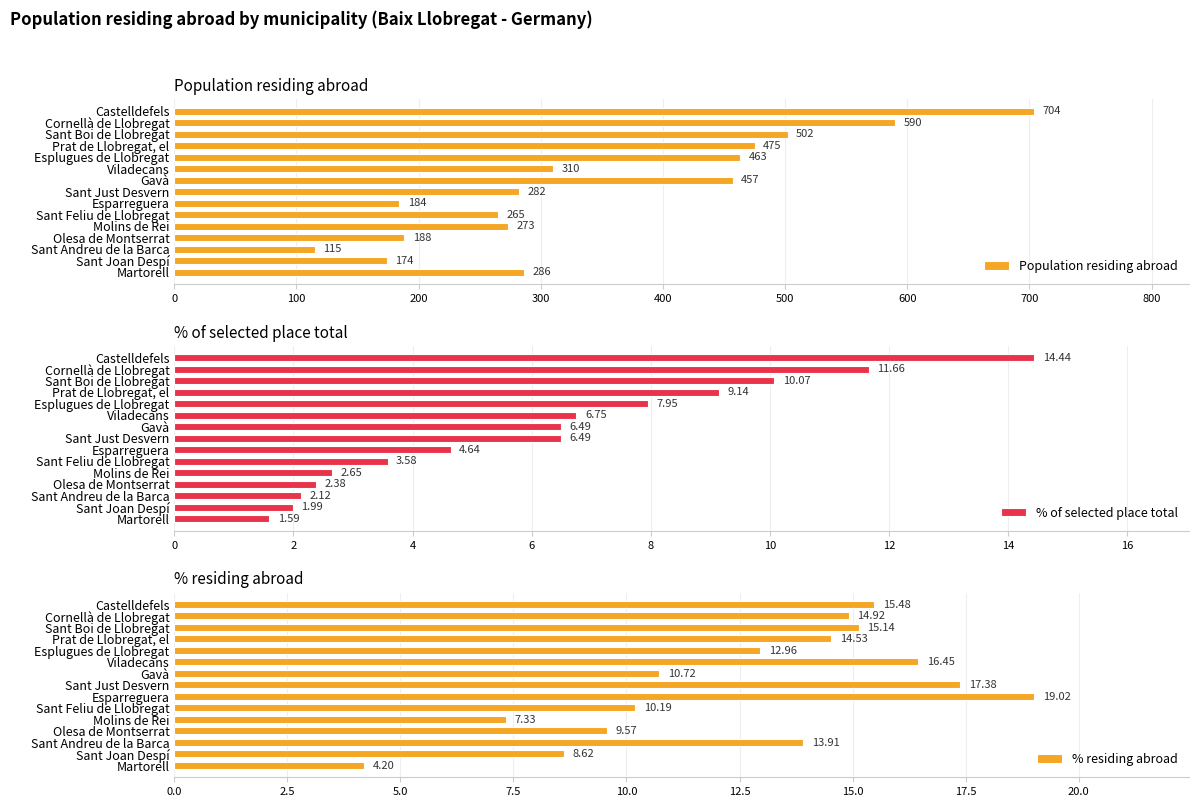

How many bars are there in total?

45